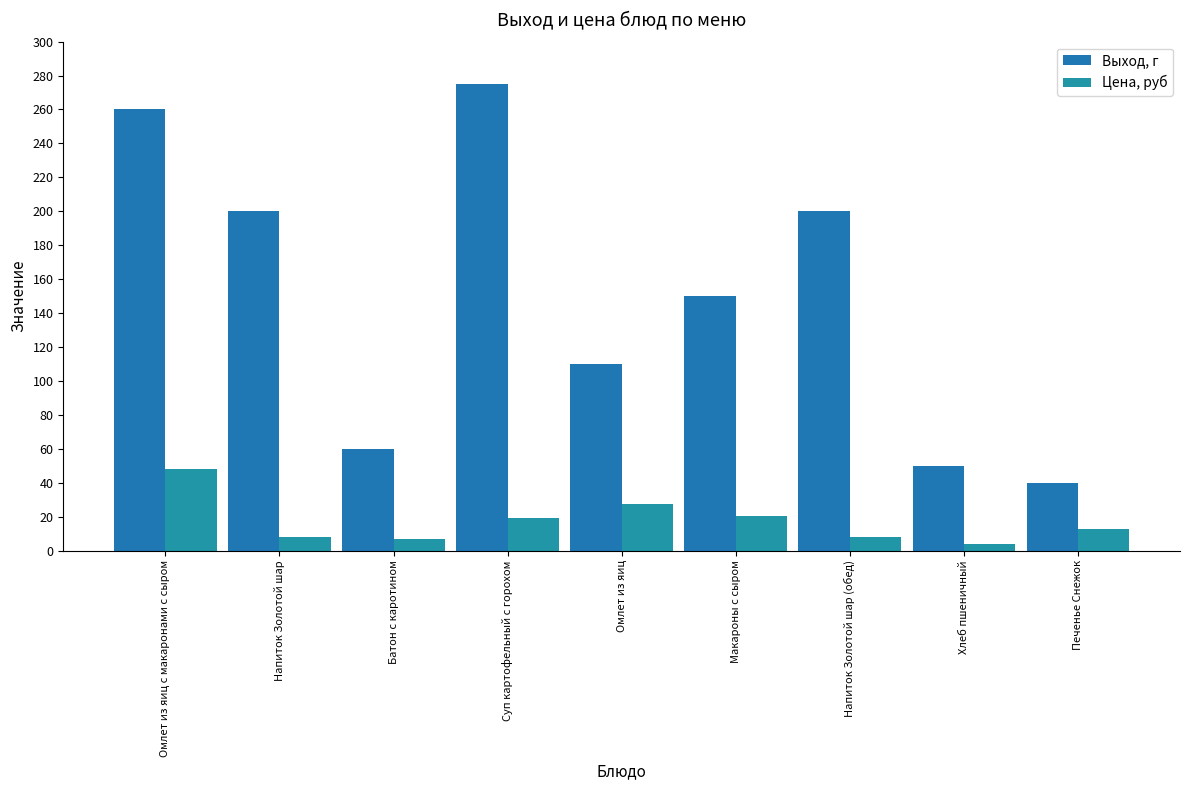

Which series changed the most between Напиток Золотой шар and Напиток Золотой шар (обед)?

Выход, г